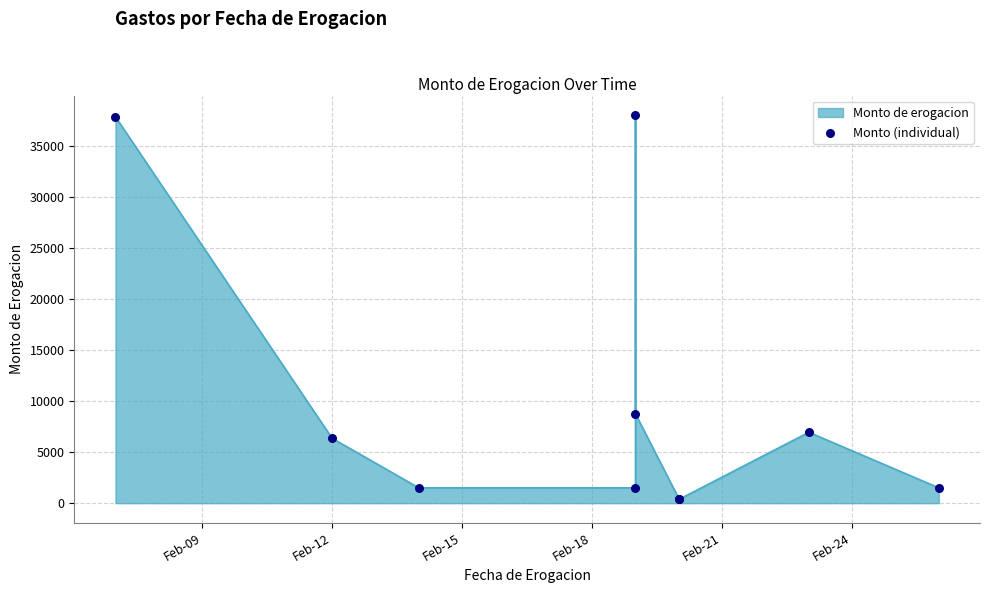

Between Feb-18 and Feb-12, which is larger?

Feb-12